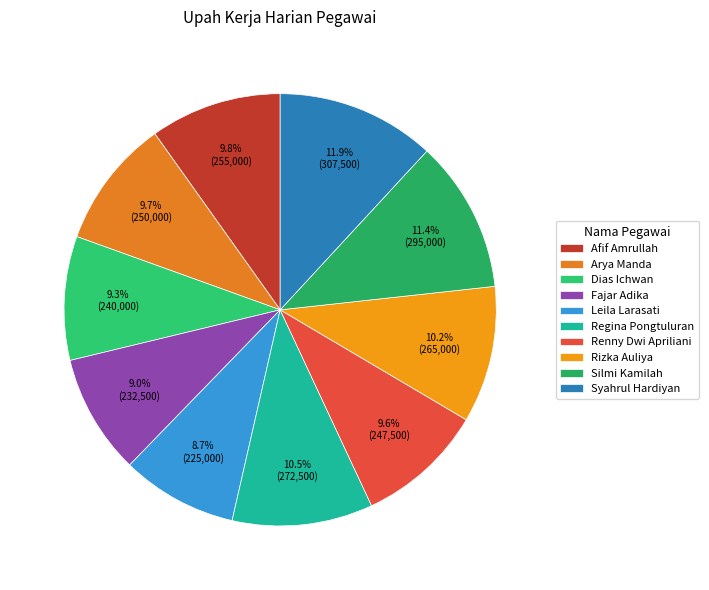

Count the number of slices in the pie.

10